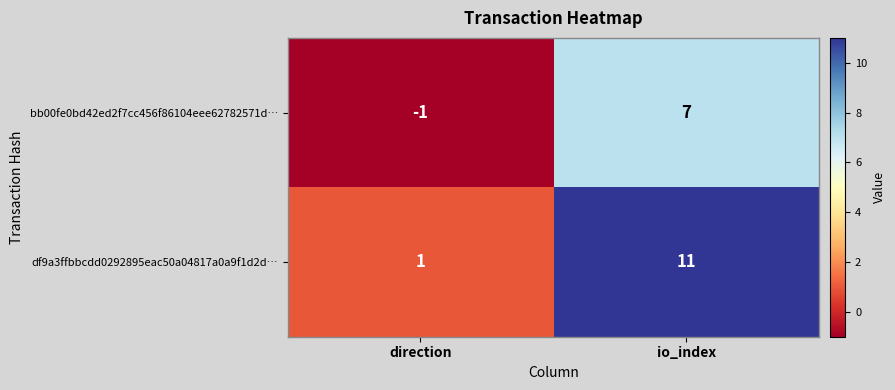

Rank the series at direction from lowest to highest value.

bb00fe0bd42ed2f7cc456f86104eee62782571d…, df9a3ffbbcdd0292895eac50a04817a0a9f1d2d…